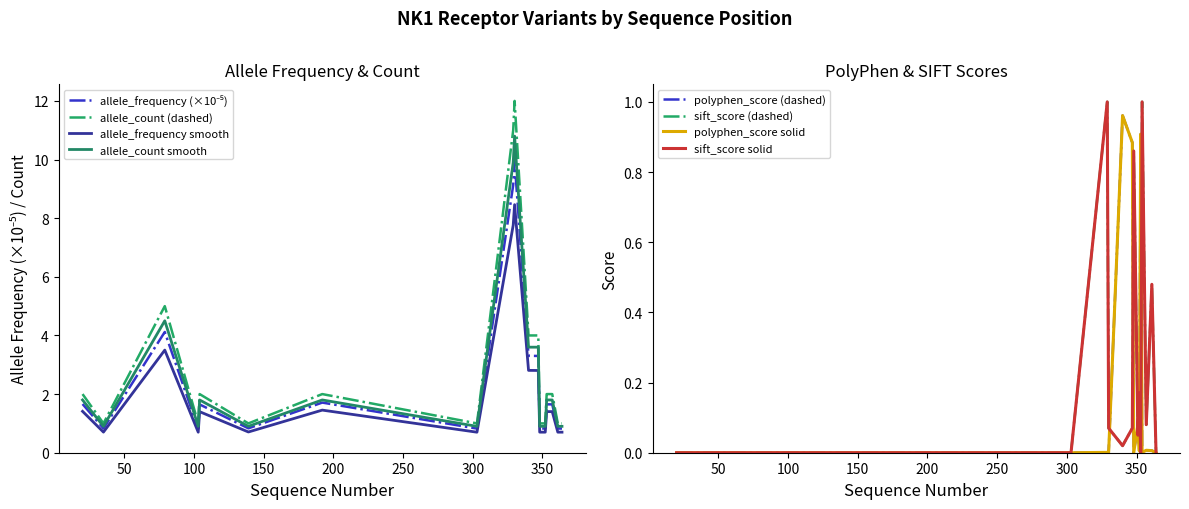

Where is the first local minimum for polyphen_score?

348